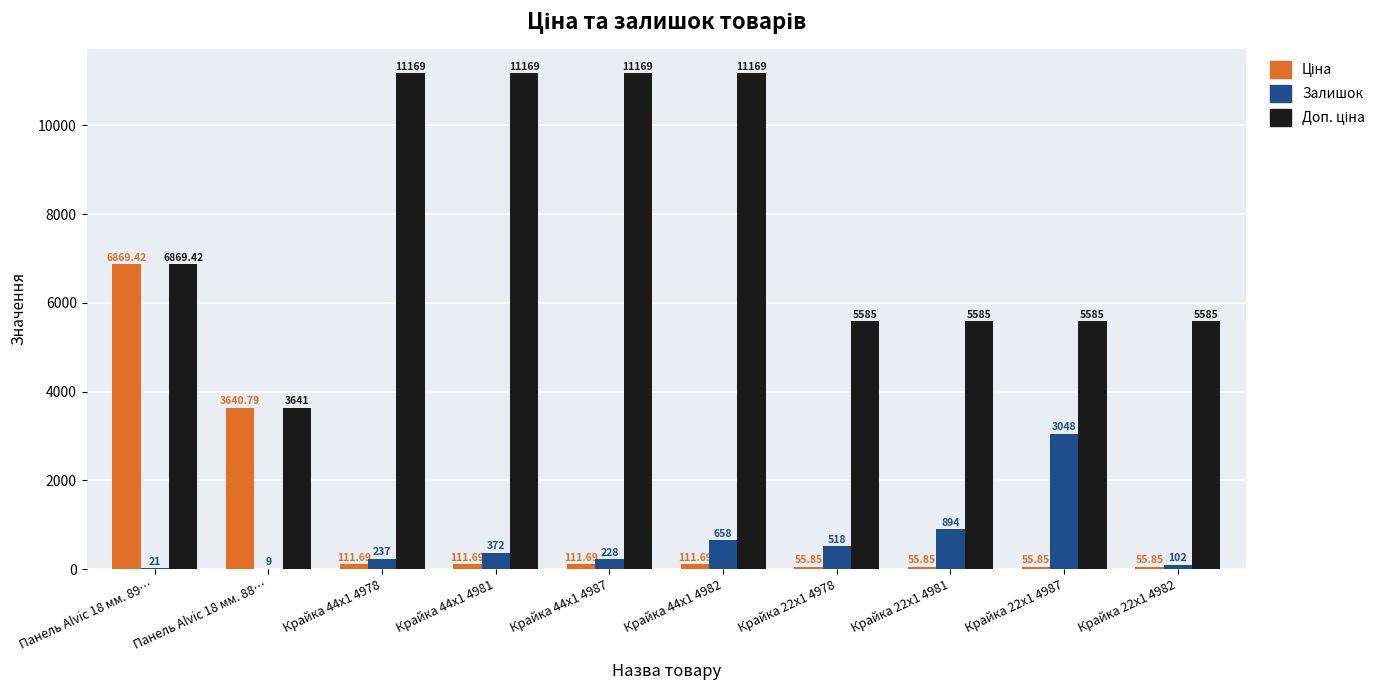

What is the sum of the Залишок values at Крайка 22x1 4987 and Крайка 22x1 4981?

3942.0